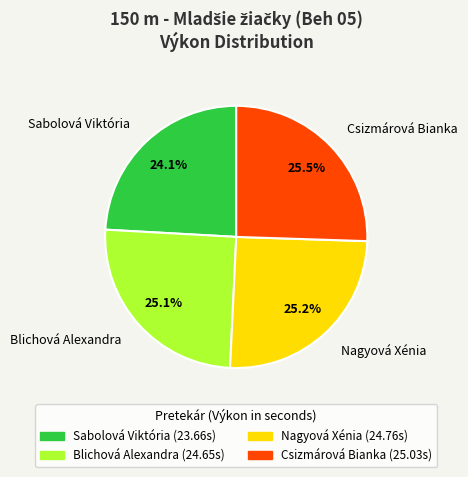

Approximately how many times larger is the value at Sabolová Viktória compared to Nagyová Xénia?

1.0